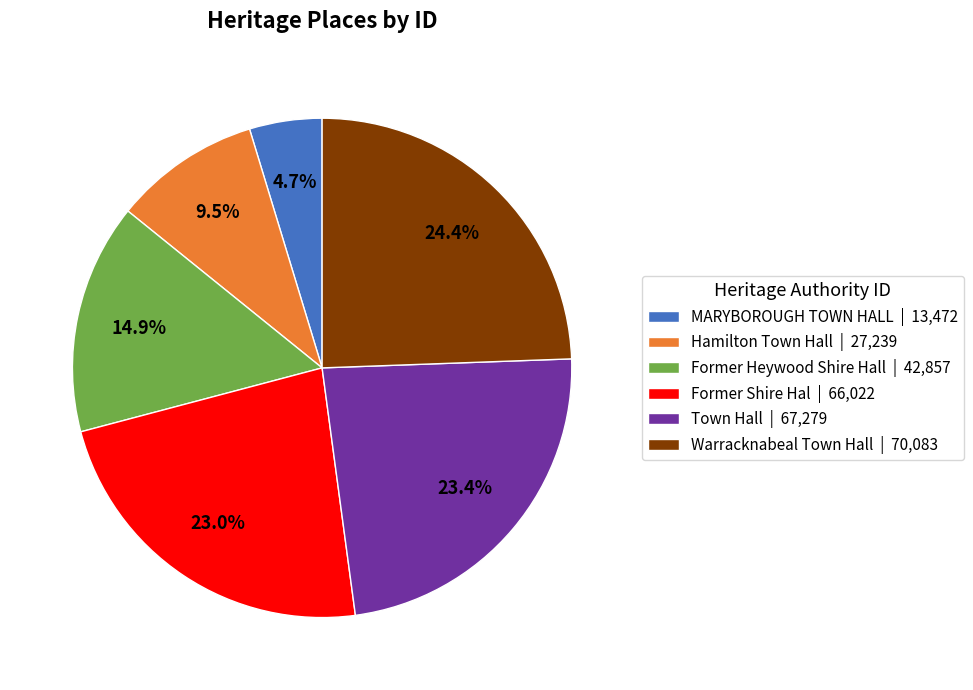

Is Warracknabeal Town Hall | 70,083 the majority of the pie?

No